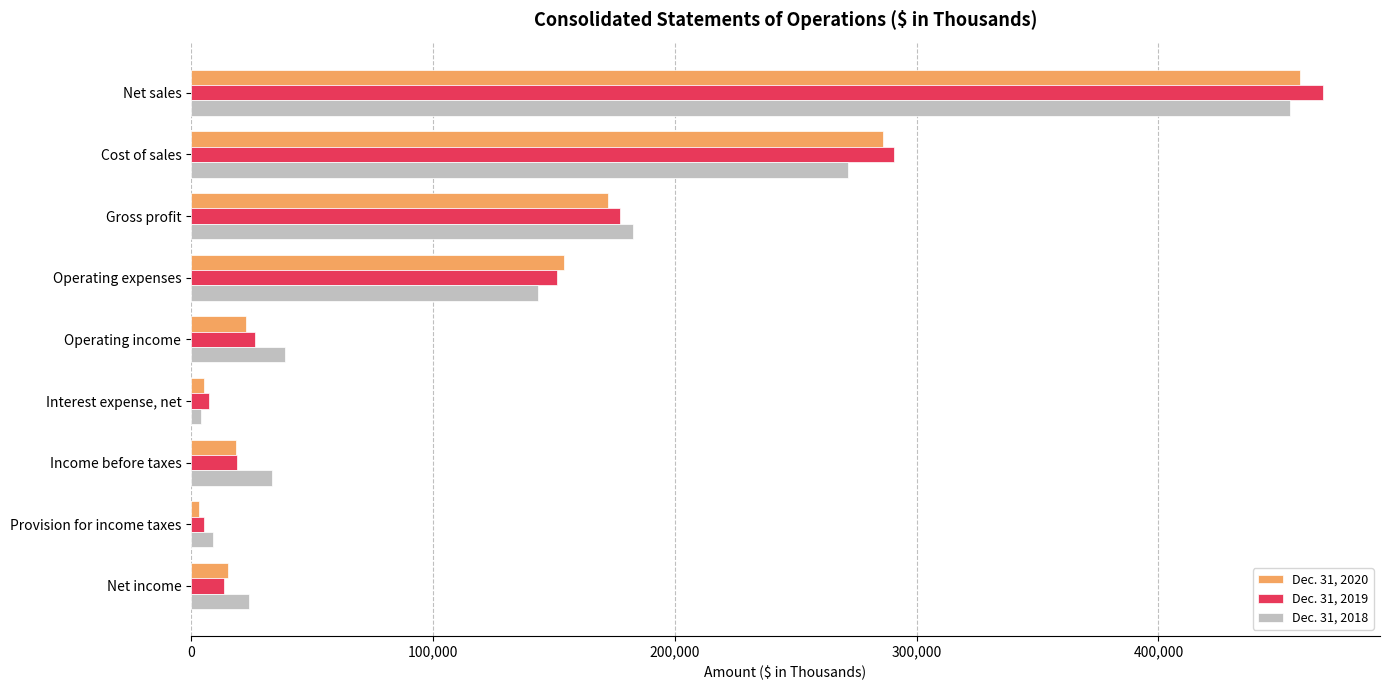

What is the lowest value of the Dec. 31, 2019 series?

5202